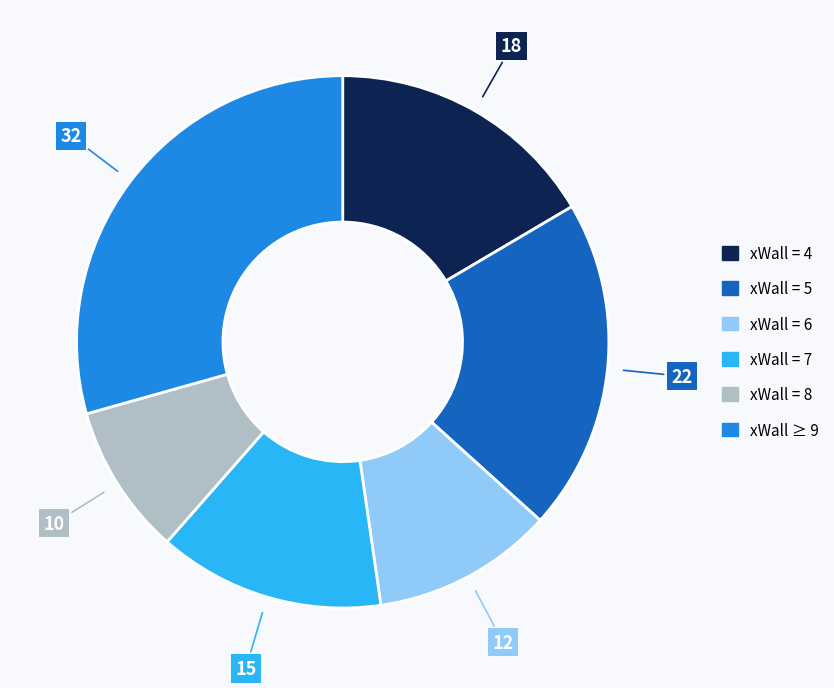

Is there any slice that represents more than half of the pie?

No